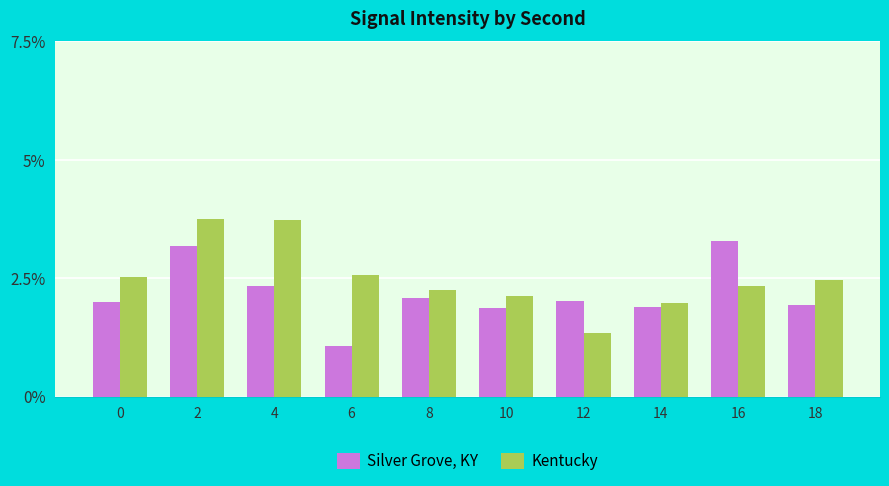

Reading left to right, transcribe all the data shown in this chart.

Silver Grove, KY: 2.0	3.2	2.3	1.1	2.1	1.9	2.0	1.9	3.3	1.9
Kentucky: 2.5	3.8	3.7	2.6	2.3	2.1	1.3	2.0	2.3	2.5